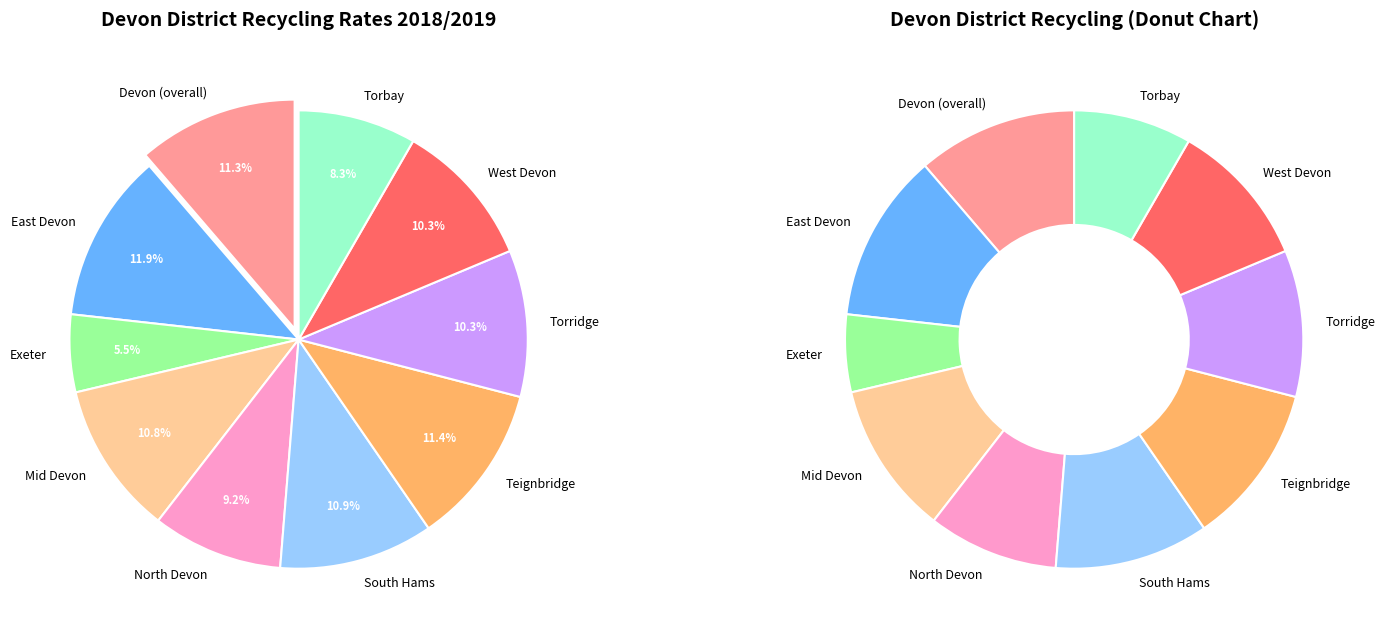

Is Exeter the majority of the pie?

No